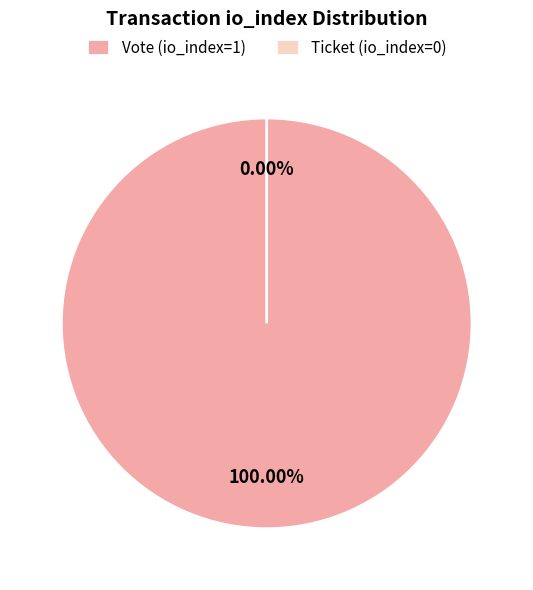

True or false: Ticket (io_index=0) accounts for 14% of the total.

False